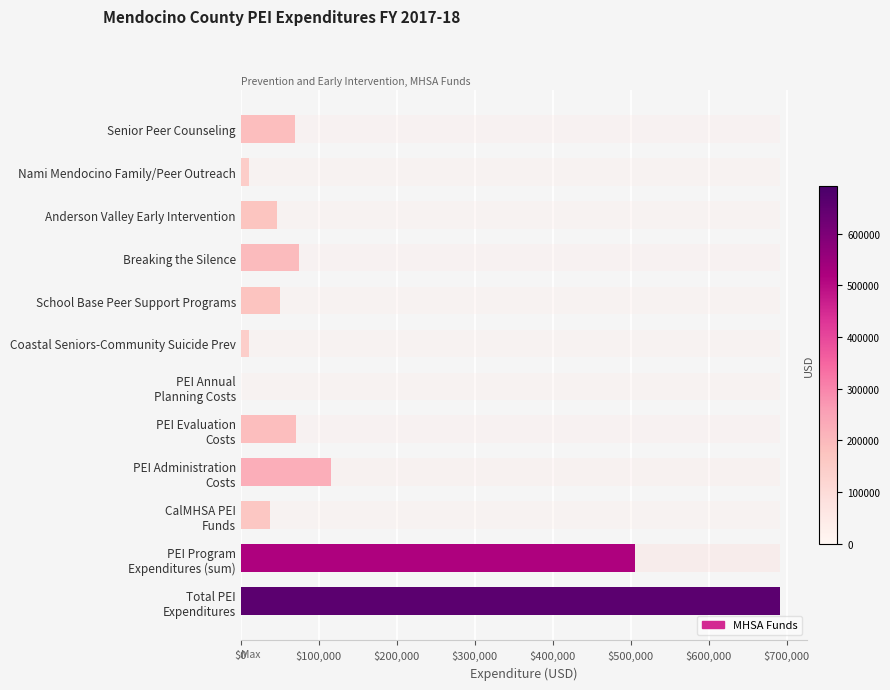

How many bars are there in total?

12